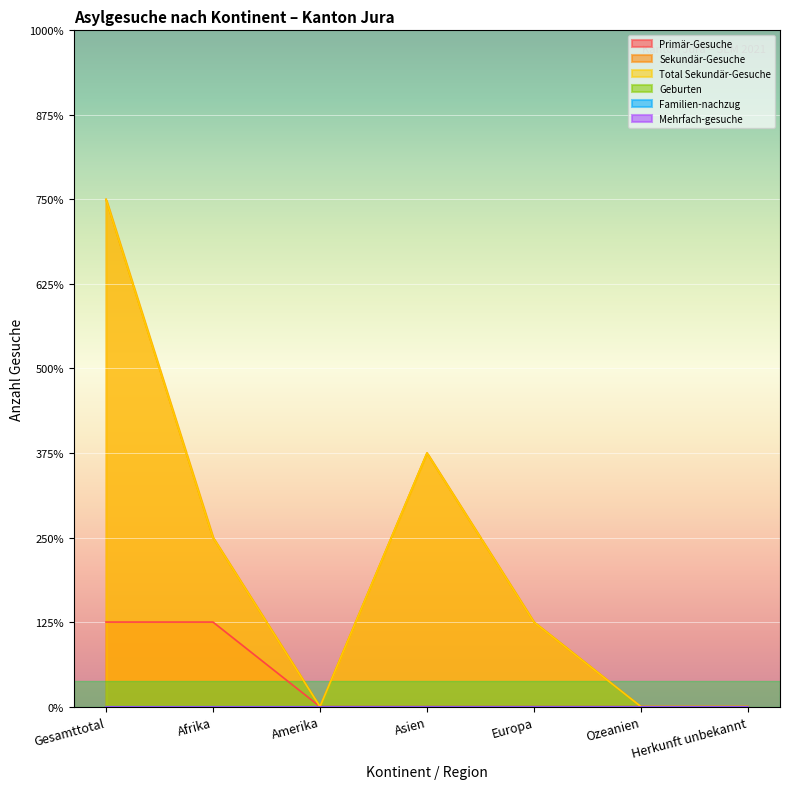

Which series has the widest spread of values?

Sekundär-Gesuche